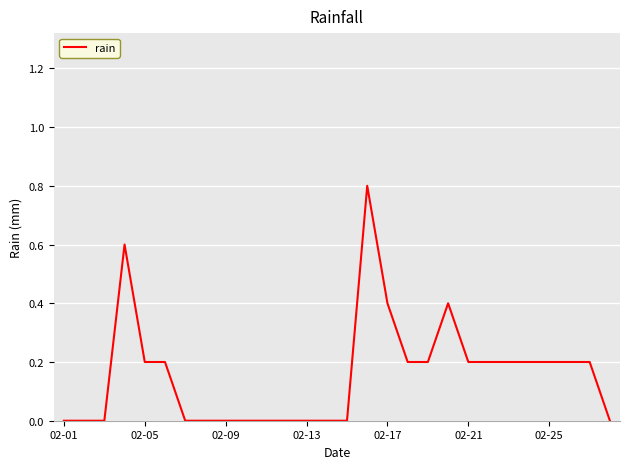

How many lines are shown in the chart?

1